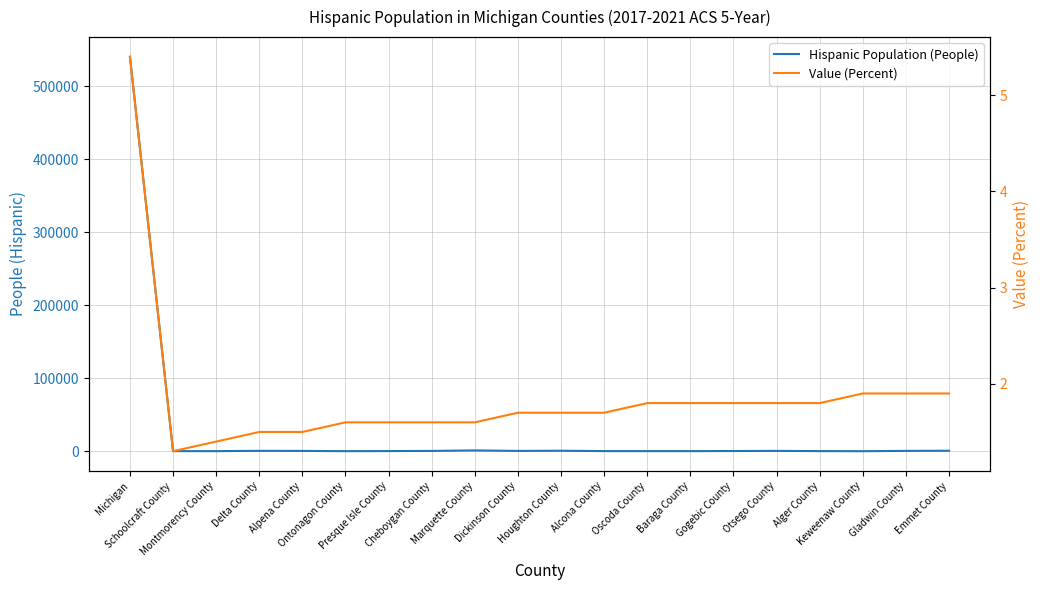

At which label does Hispanic Population (People) first exceed 410?

Michigan